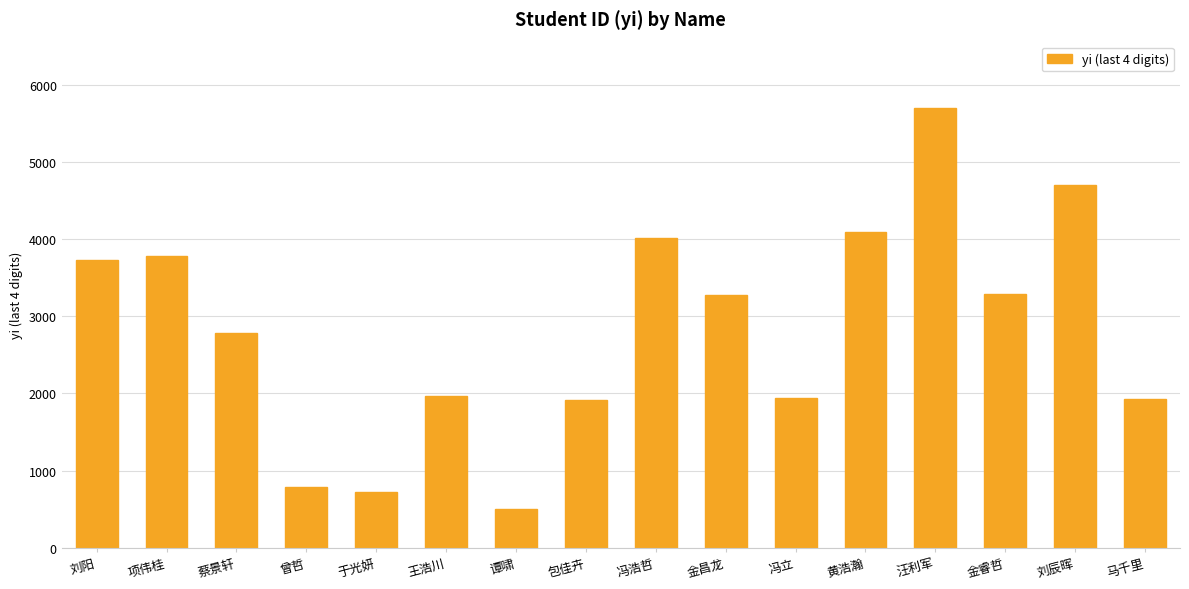

What is the greatest value displayed?

5707